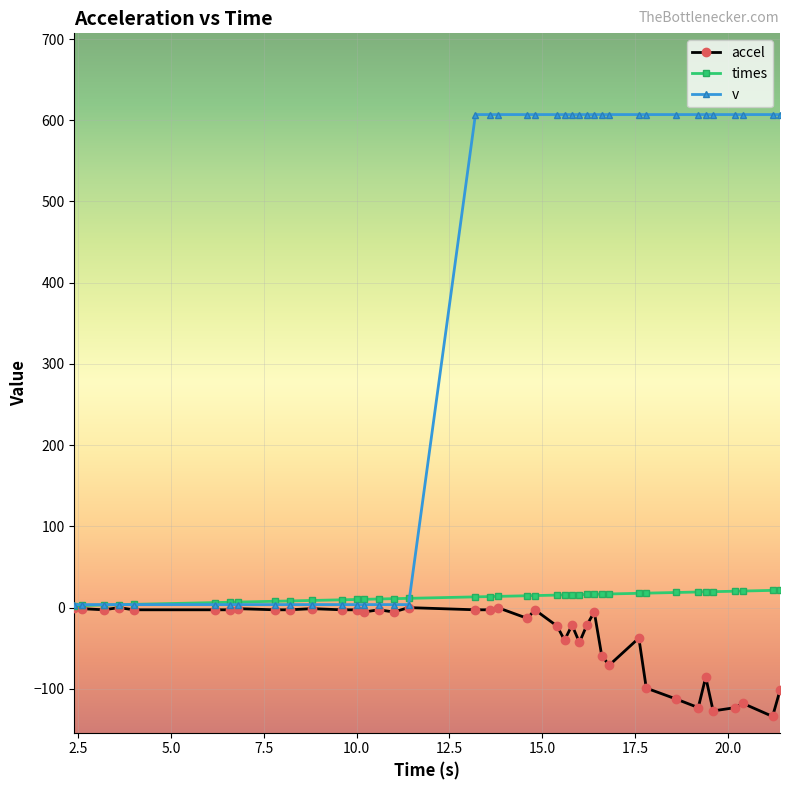

Which series has the largest range (max minus min)?

v